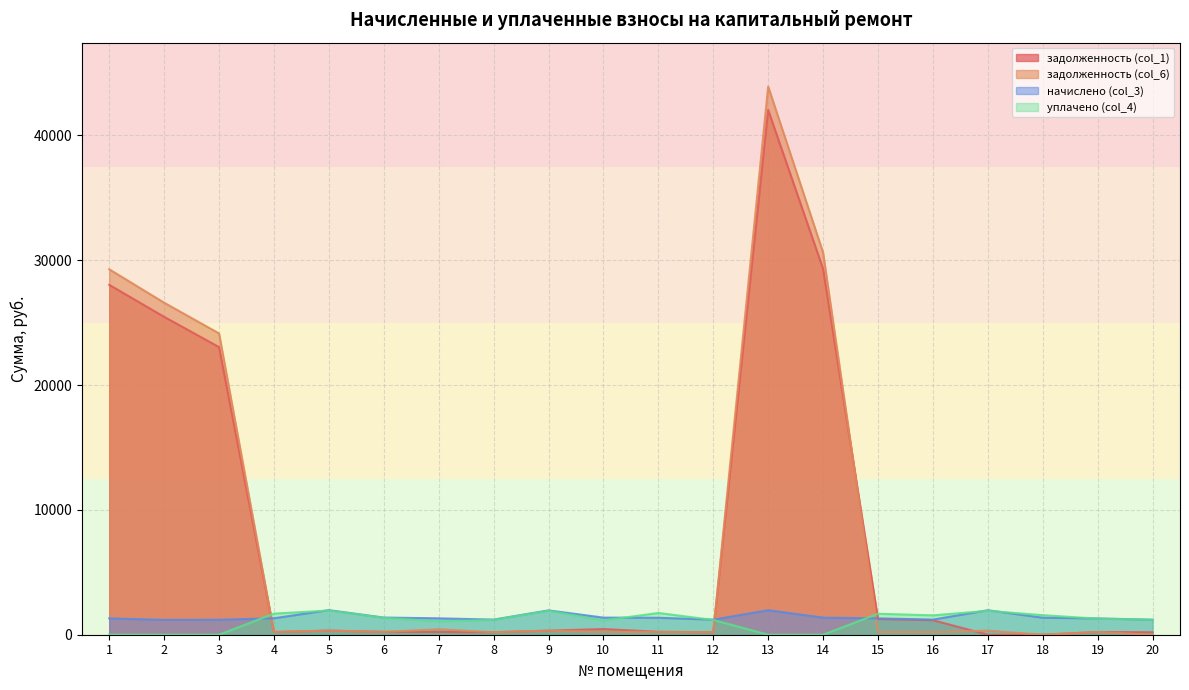

Which series has the largest total across all categories?

задолженность (col_6)